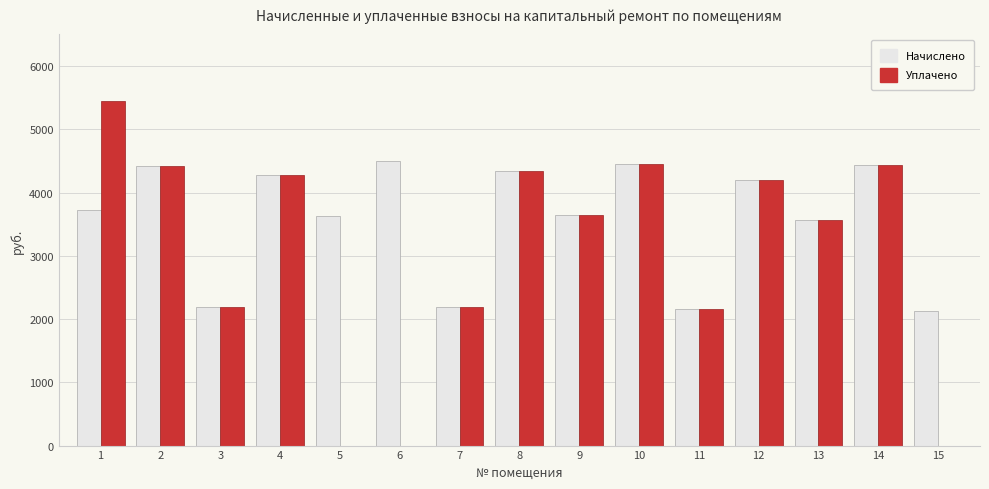

The value of Уплачено at 10 is 5822.6. True or false?

False